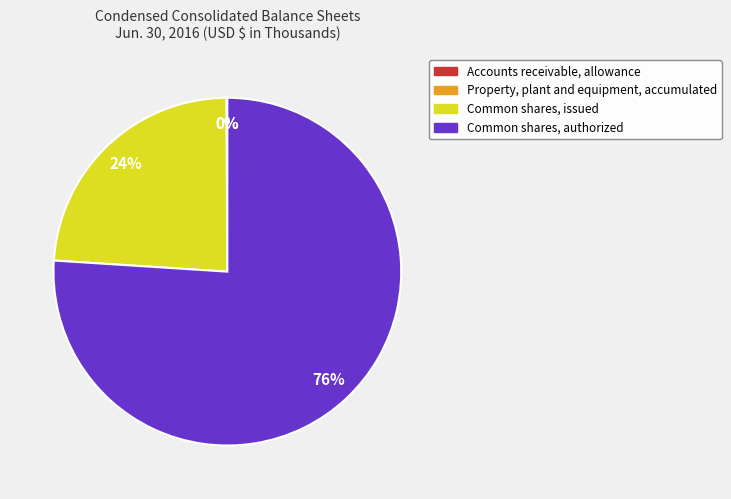

Approximately how many times larger is the value at Common shares, authorized compared to Common shares, issued?

3.2